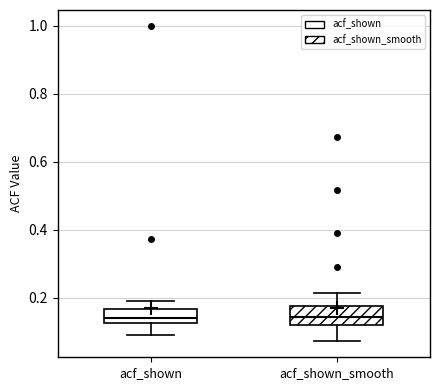

Reading left to right, transcribe this box plot: for each box, give where its median line is, the range the box spans, and where its two whiskers end, as read against the y-axis. The values are not printed on the chart, so give them approximately, as read against the axis.

acf_shown: median 0.14, box 0.12 to 0.16, whiskers 0.10 to 0.20
acf_shown_smooth: median 0.14, box 0.12 to 0.18, whiskers 0.08 to 0.22